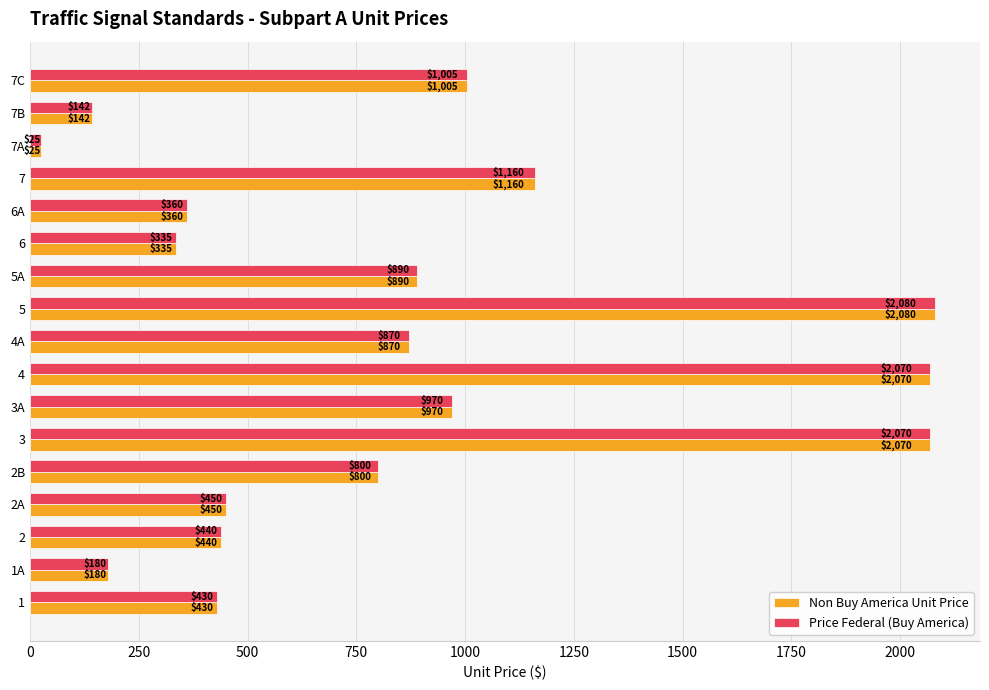

How many data points in Price Federal (Buy America) are less than 800?

8